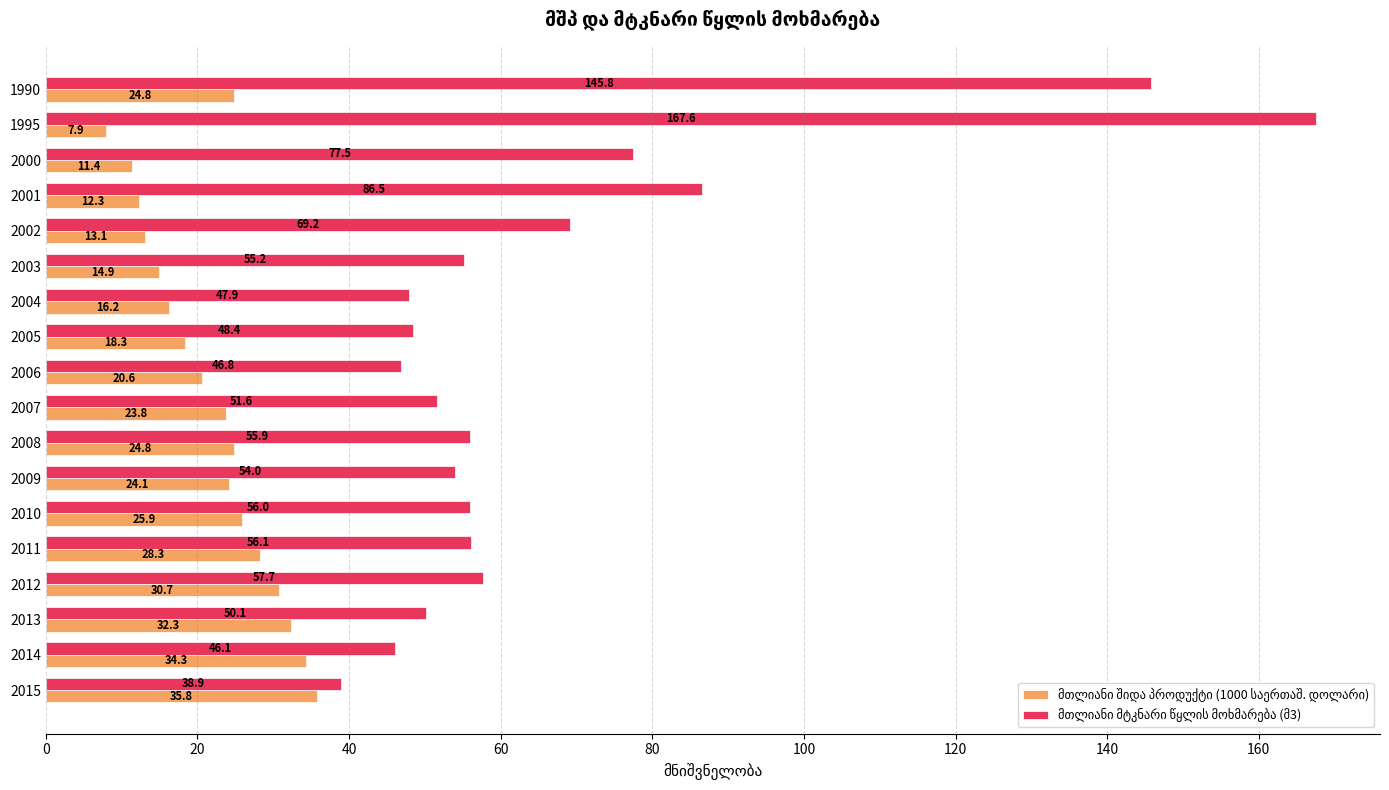

What is the difference between the highest and lowest values at 2004?

31.7